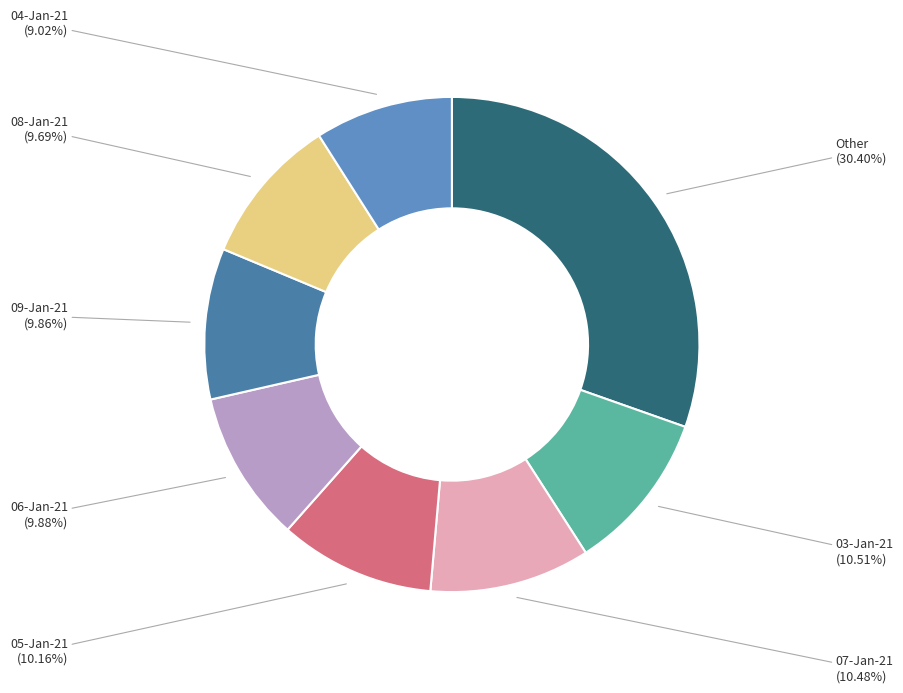

Approximately how many times larger is the value at 06-Jan-21 compared to 09-Jan-21?

1.0